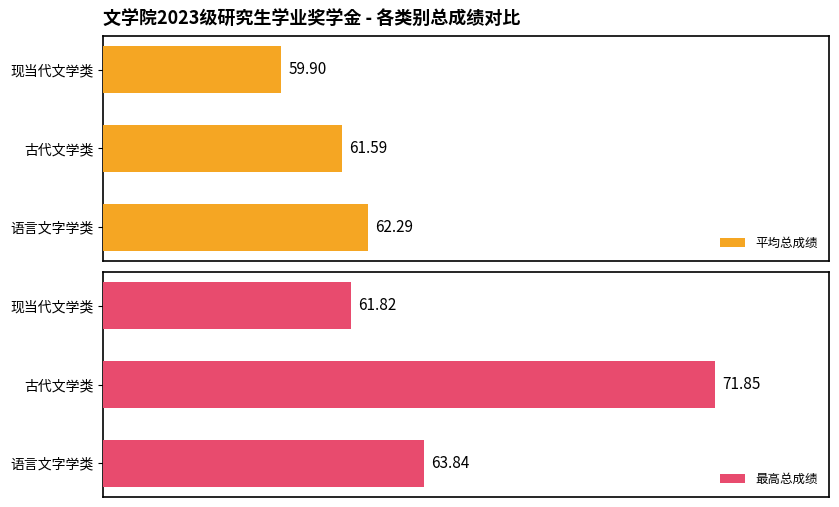

Rank the categories by 平均总成绩 value from highest to lowest.

语言文字学类, 古代文学类, 现当代文学类